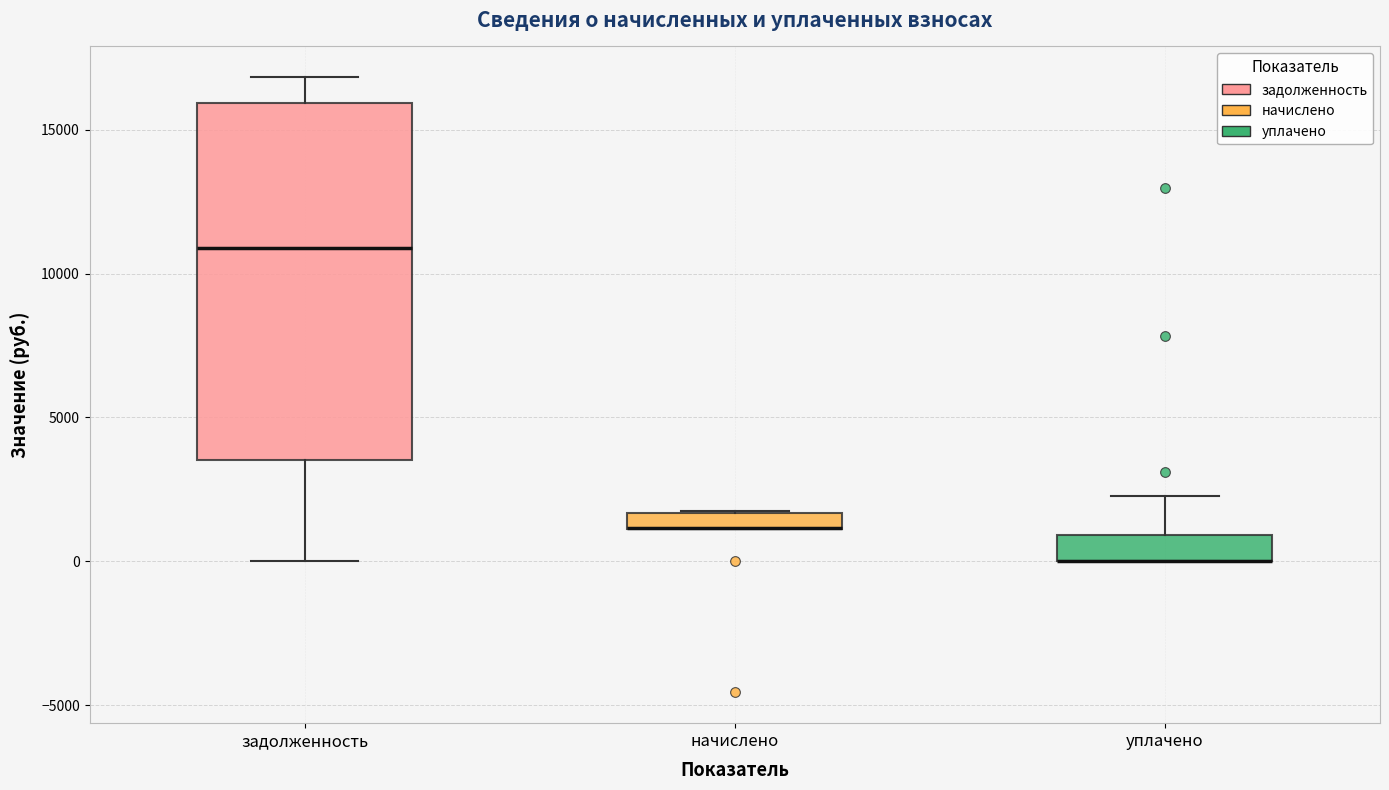

Where is the lower edge of the box for начислено on the y-axis? The values are not printed on the chart, so give them approximately, as read against the axis.

1000